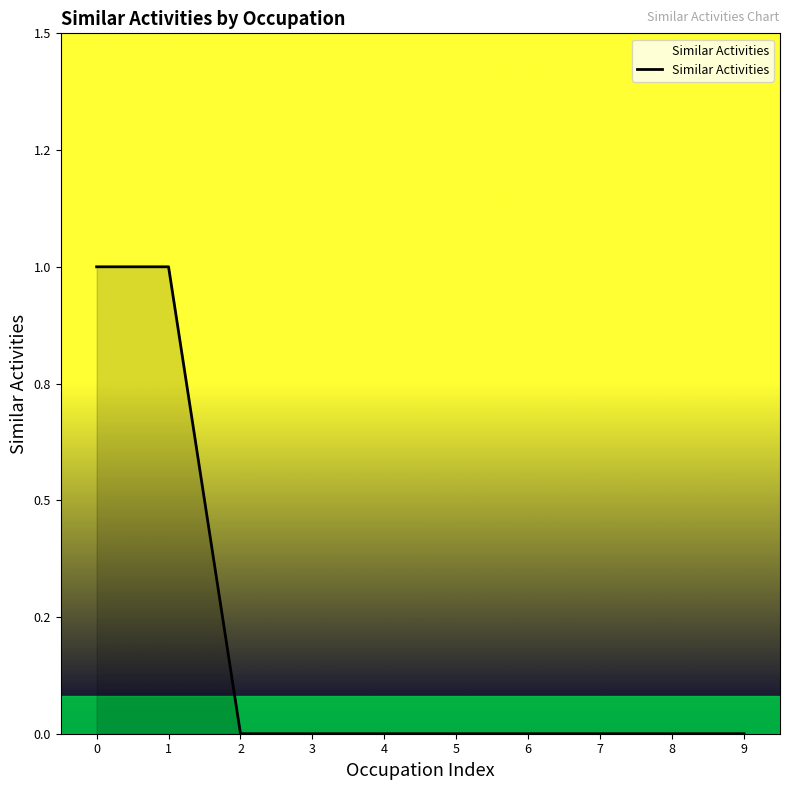

Reading left to right, transcribe all the data shown in this chart.

0=1	1=1	2=0	3=0	4=0	5=0	6=0	7=0	8=0	9=0